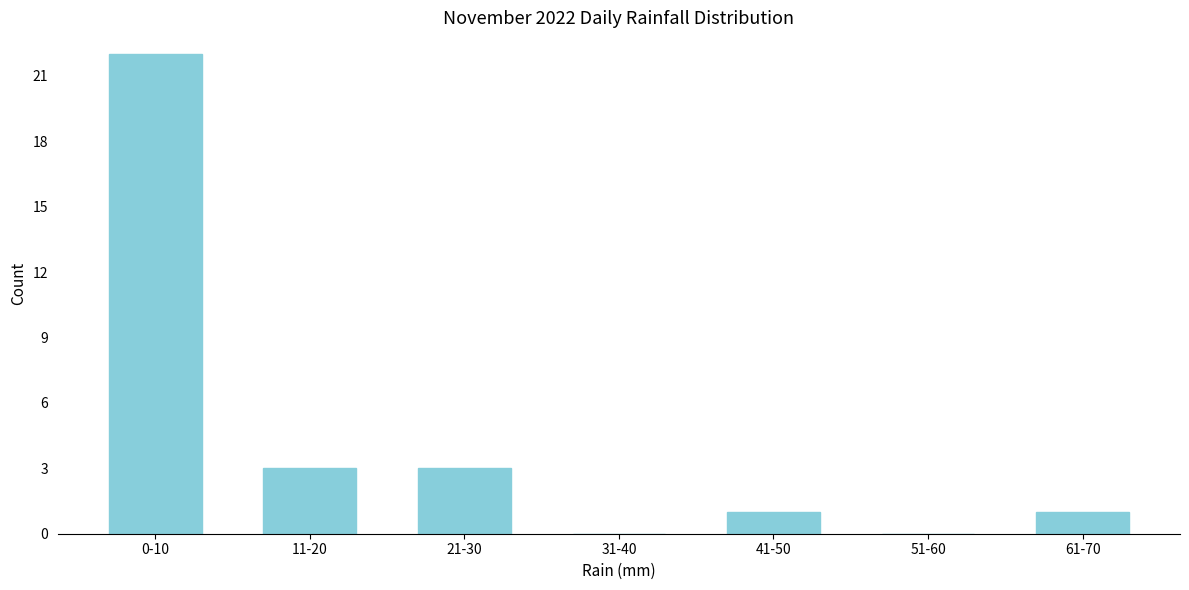

Reading left to right, extract all data points from this chart.

0-10=22	11-20=3	21-30=3	31-40=0	41-50=1	51-60=0	61-70=1